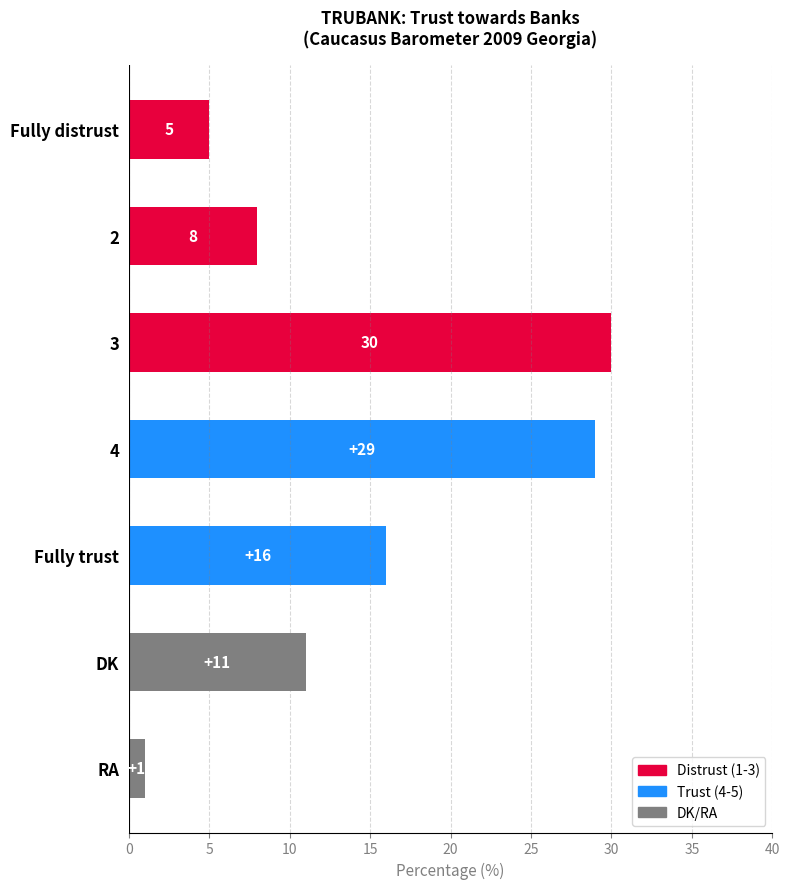

What is the sum of all values?

100